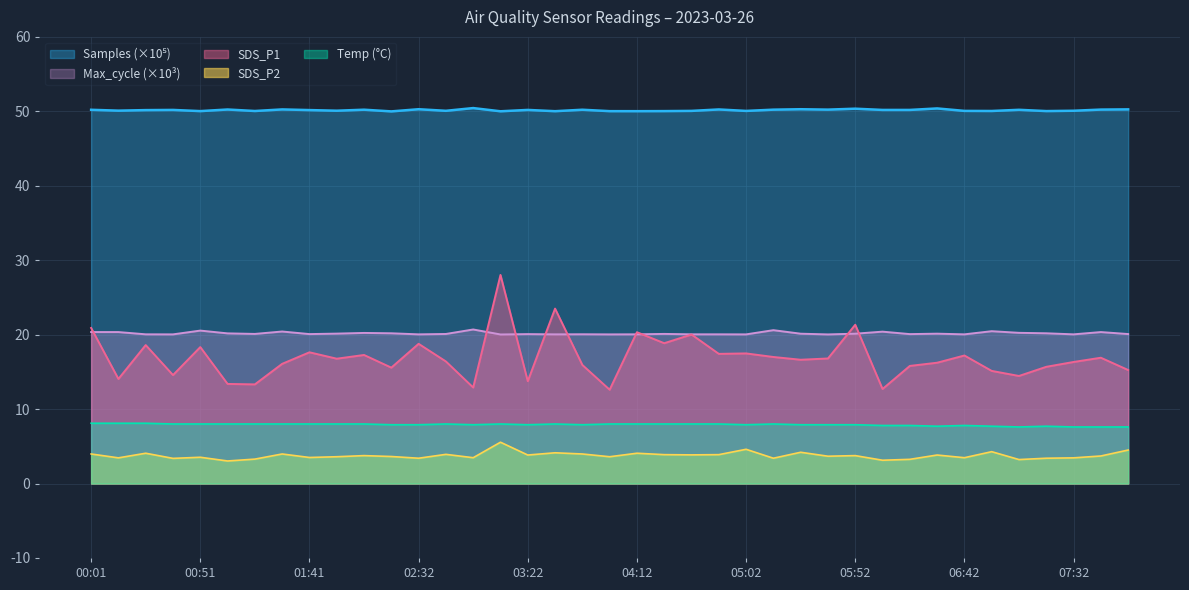

Which series has the largest total across all categories?

SDS_P1